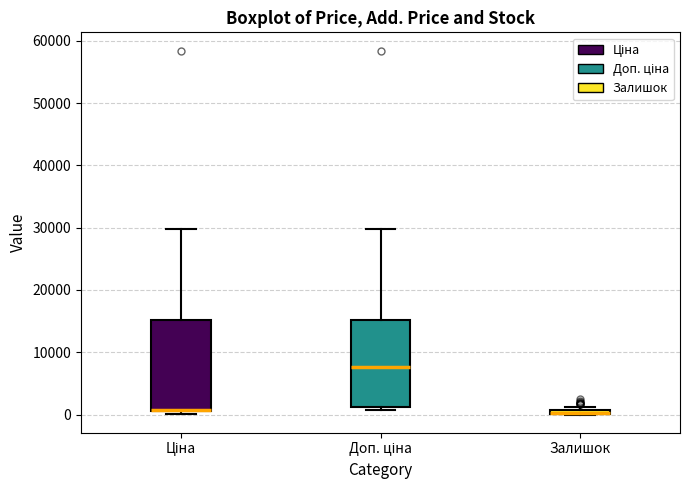

Where does the median line of the box for Доп. ціна sit on the y-axis? The values are not printed on the chart, so give them approximately, as read against the axis.

8000